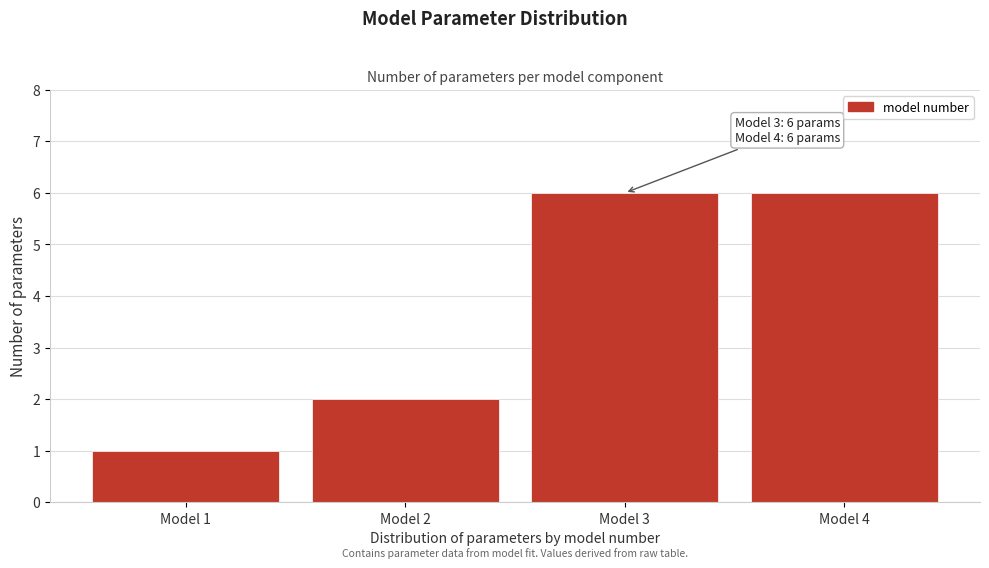

Reading left to right, list all the values displayed in this chart.

Model 1=1	Model 2=2	Model 3=6	Model 4=6